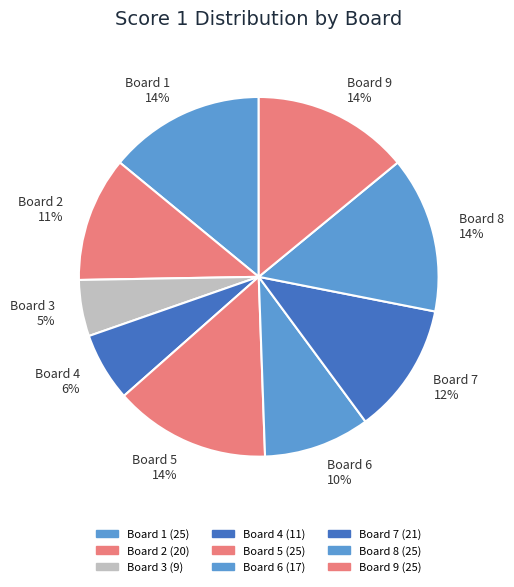

What percentage is the Board 2 slice, to the nearest percent?

11%